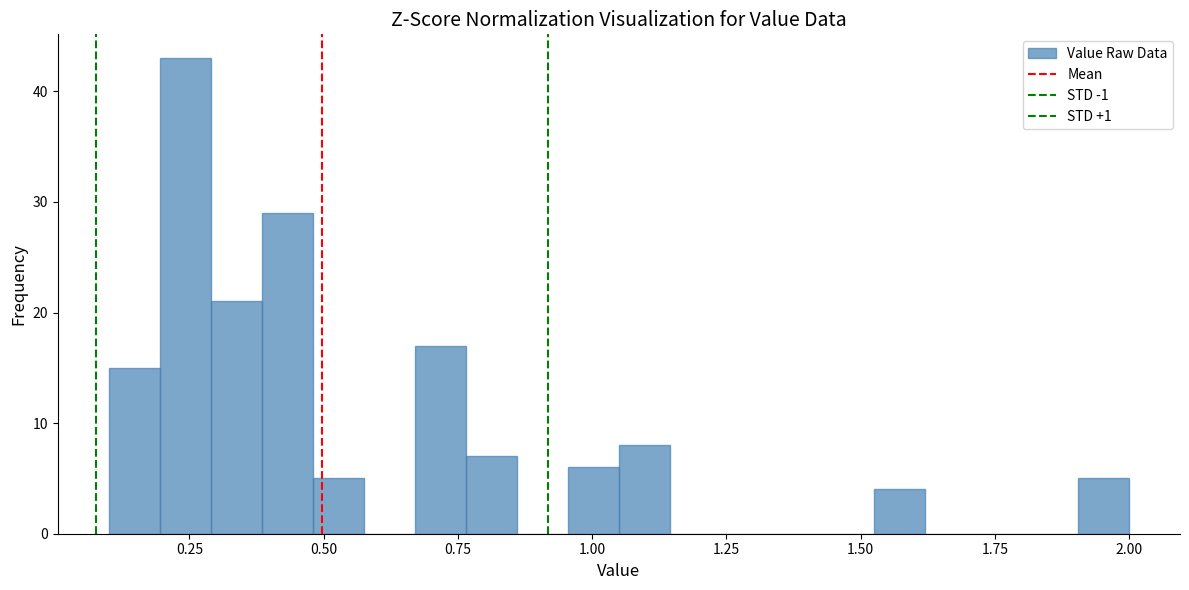

Read against the x-axis, roughly where is the centre of the tallest bar?

0.25